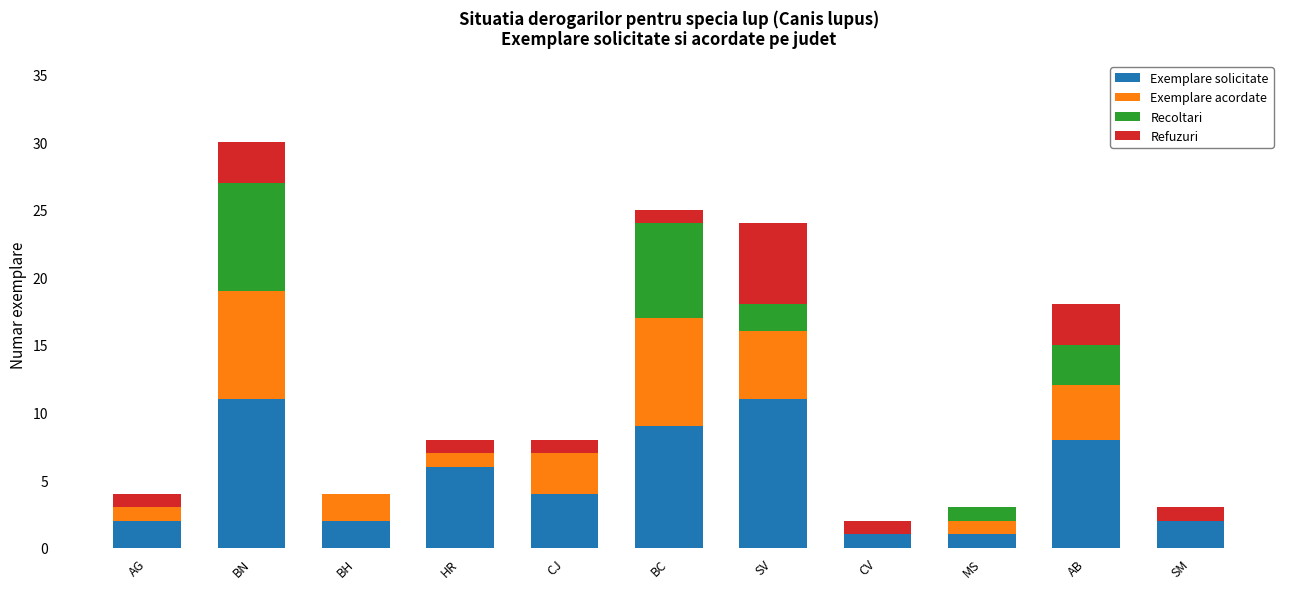

What is the highest value of the Exemplare solicitate series?

11